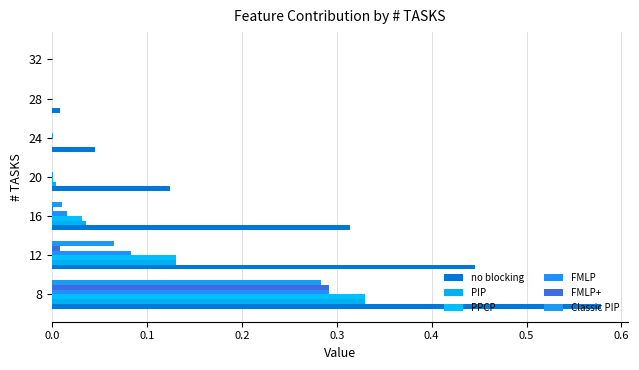

How many series are shown in this chart?

6